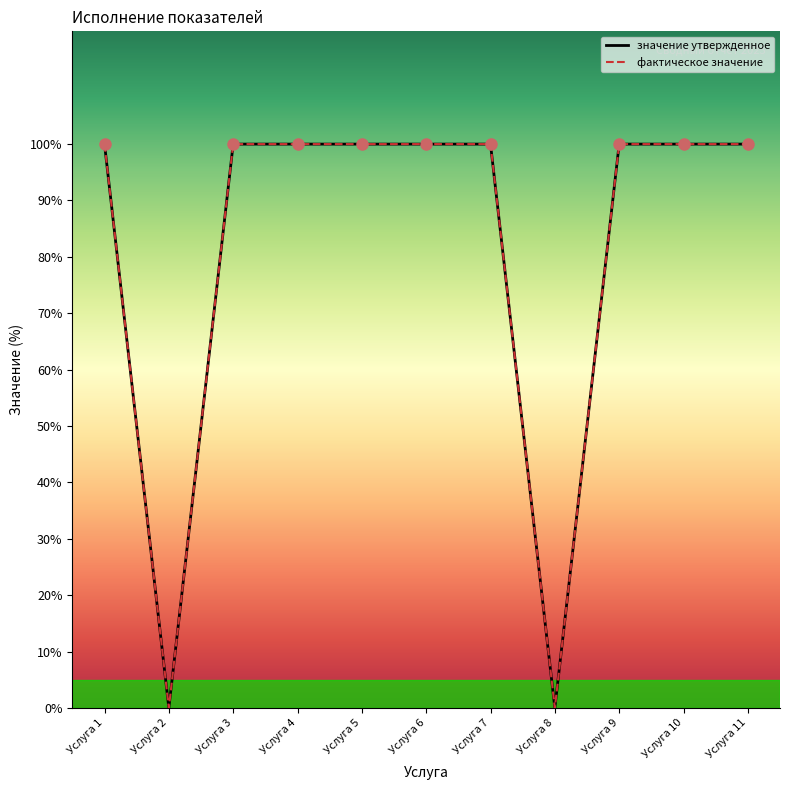

What is the value of the фактическое значение point at the 3rd from the left?

100